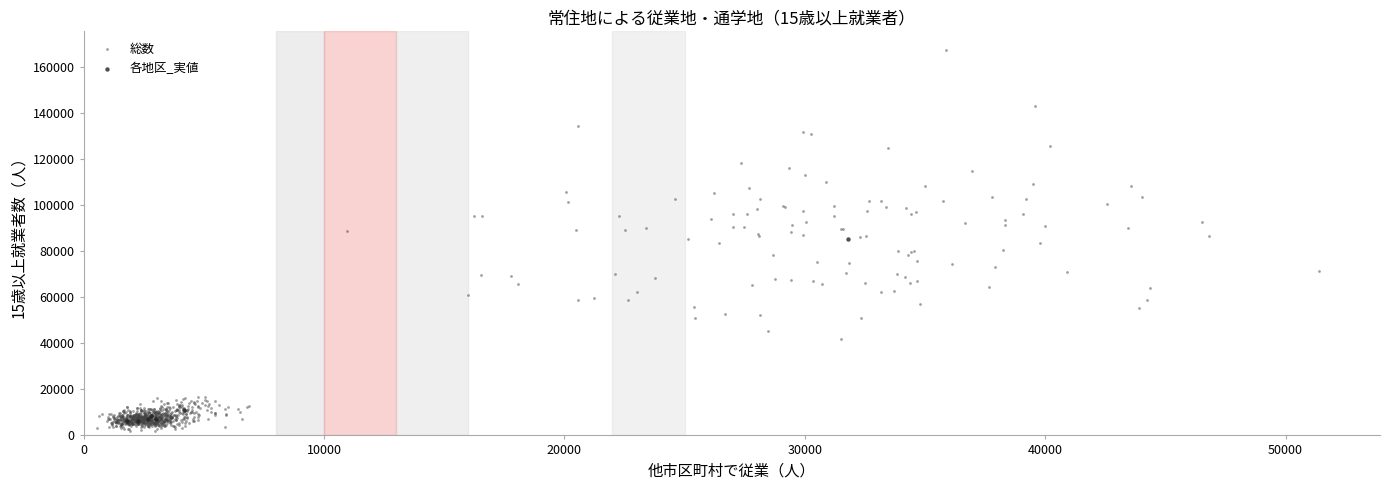

Which series has the widest spread of Y values?

総数